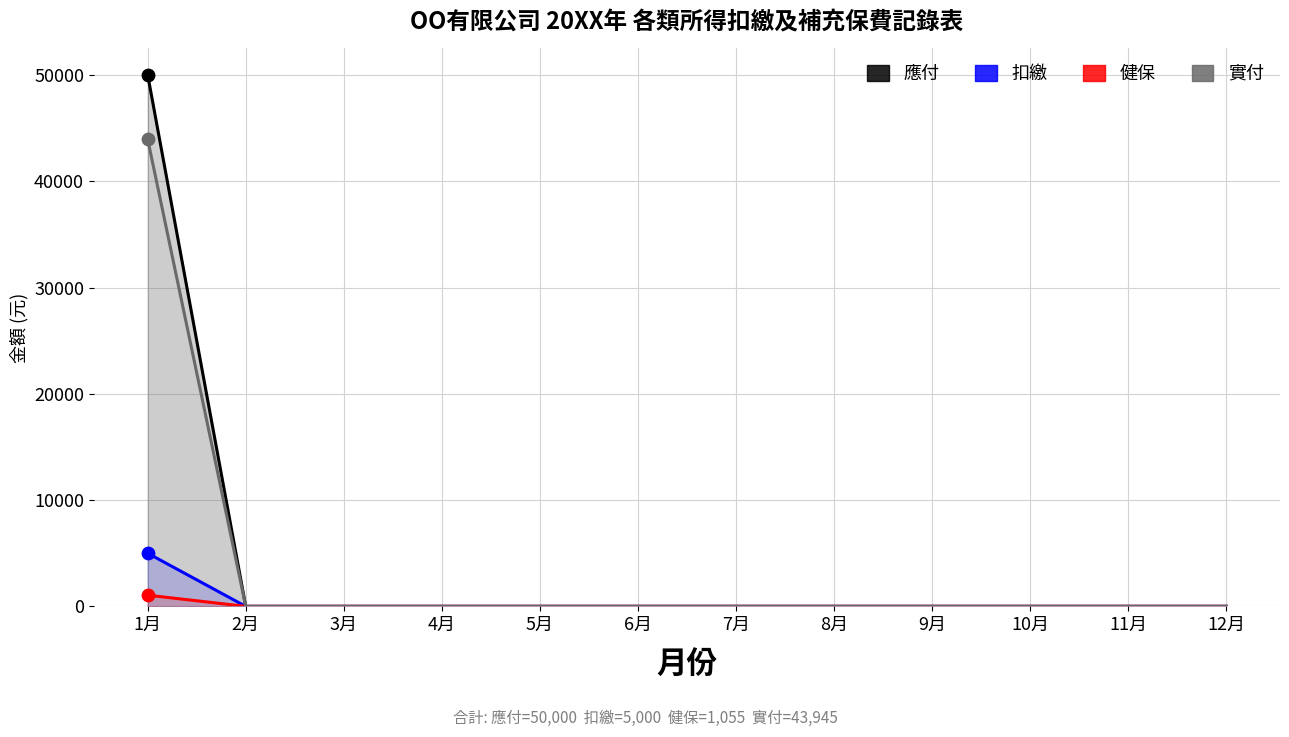

What are all the series names shown in the legend?

應付, 扣繳, 健保, 實付